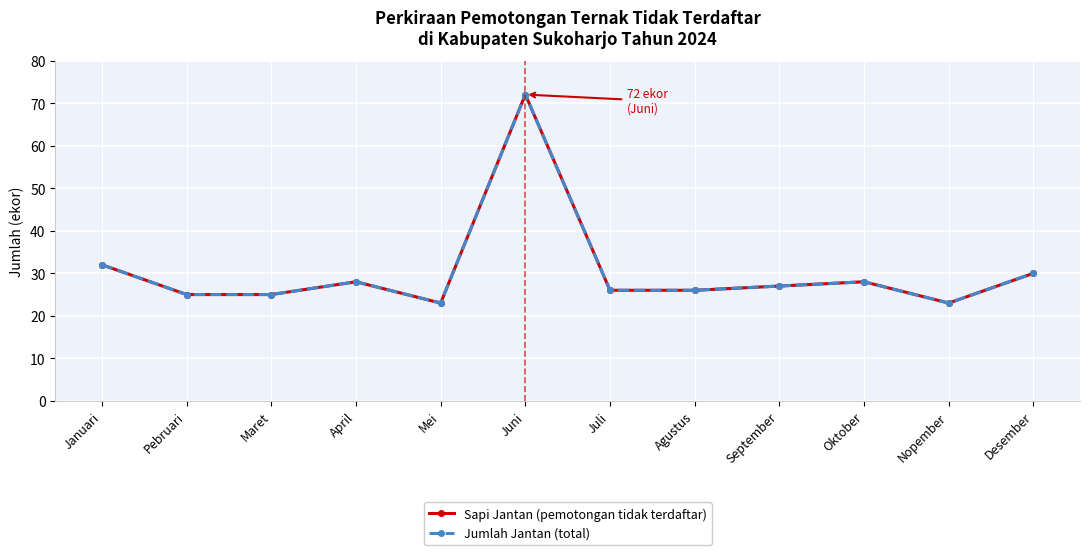

True or false: Sapi Jantan (pemotongan tidak terdaftar) and Jumlah Jantan (total) cross at least once.

False